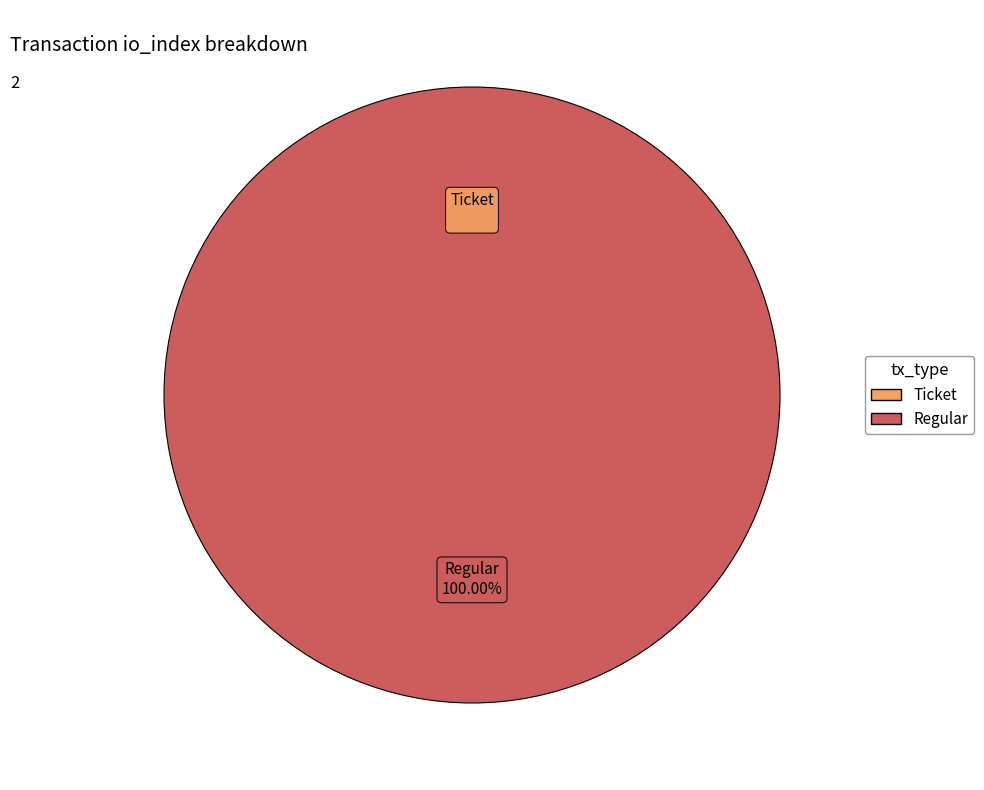

How many segments does this pie chart have?

2